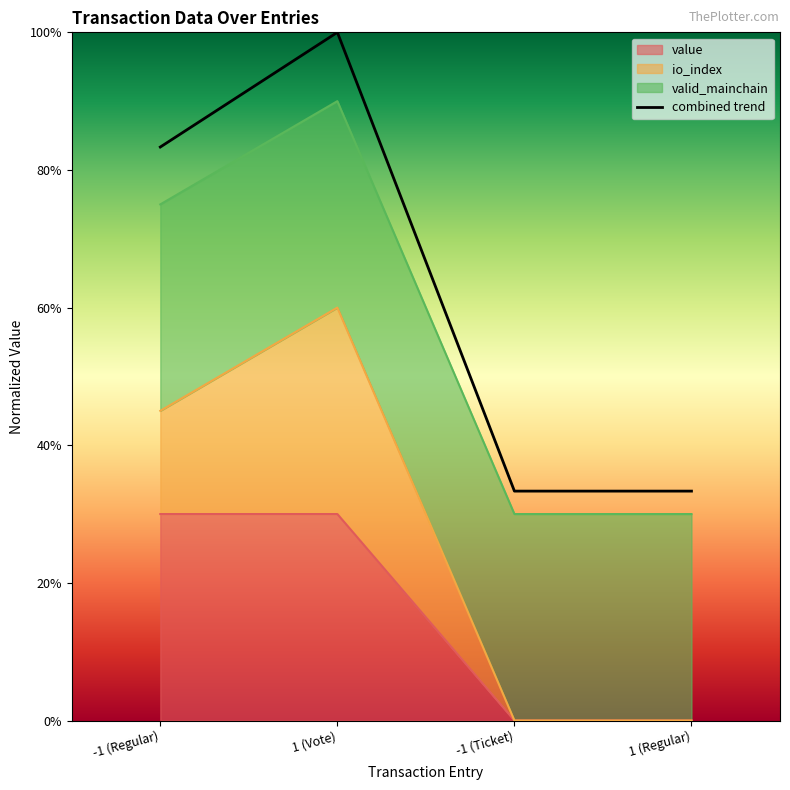

What is the difference between the second highest and second lowest values?

0.5